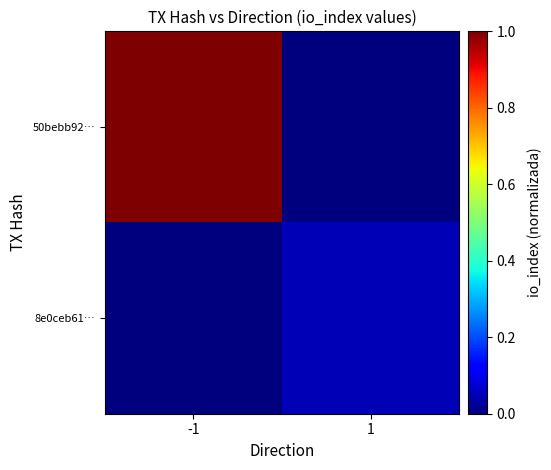

Rank the series by their maximum value, from highest to lowest.

50bebb92…, 8e0ceb61…